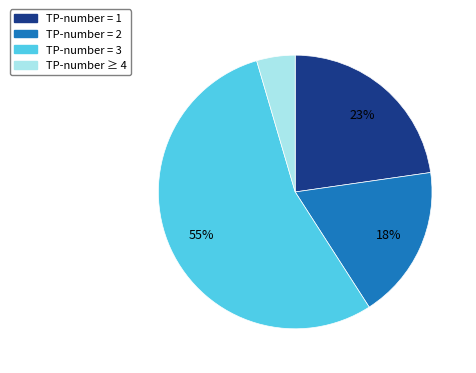

To the nearest percent, what is the difference between the largest and smallest slice percentages?

50%